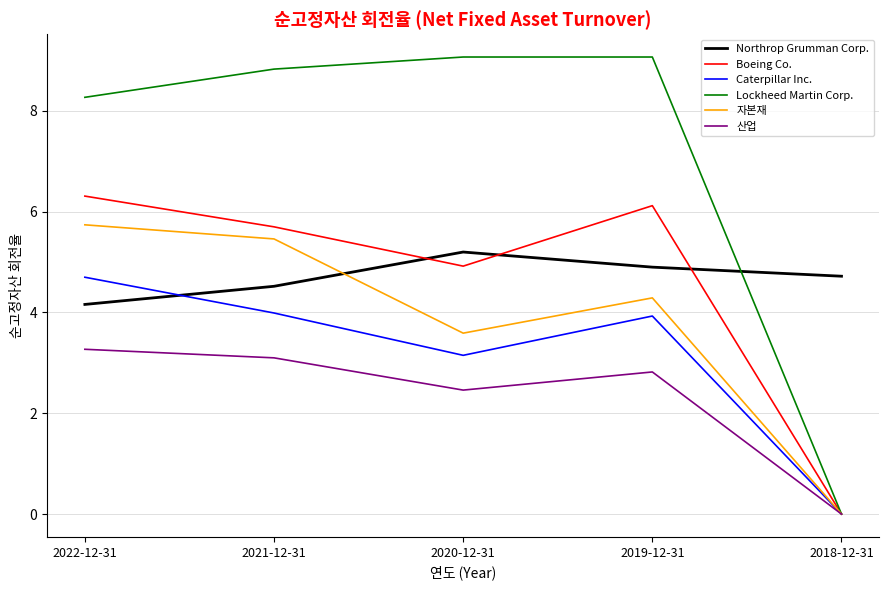

How many values in the Lockheed Martin Corp. series exceed 8?

4